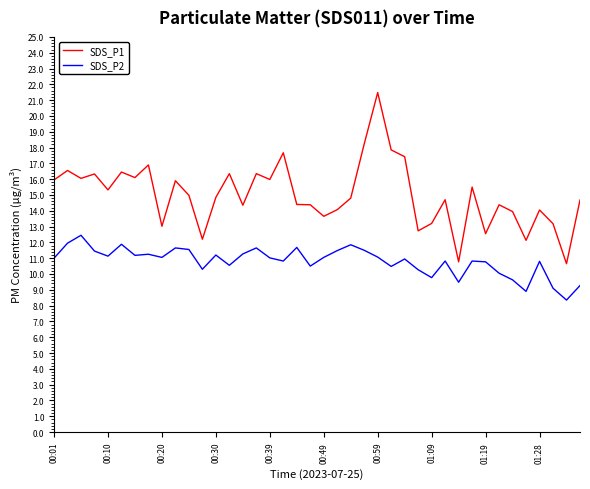

What are all the series names shown in the legend?

SDS_P1, SDS_P2